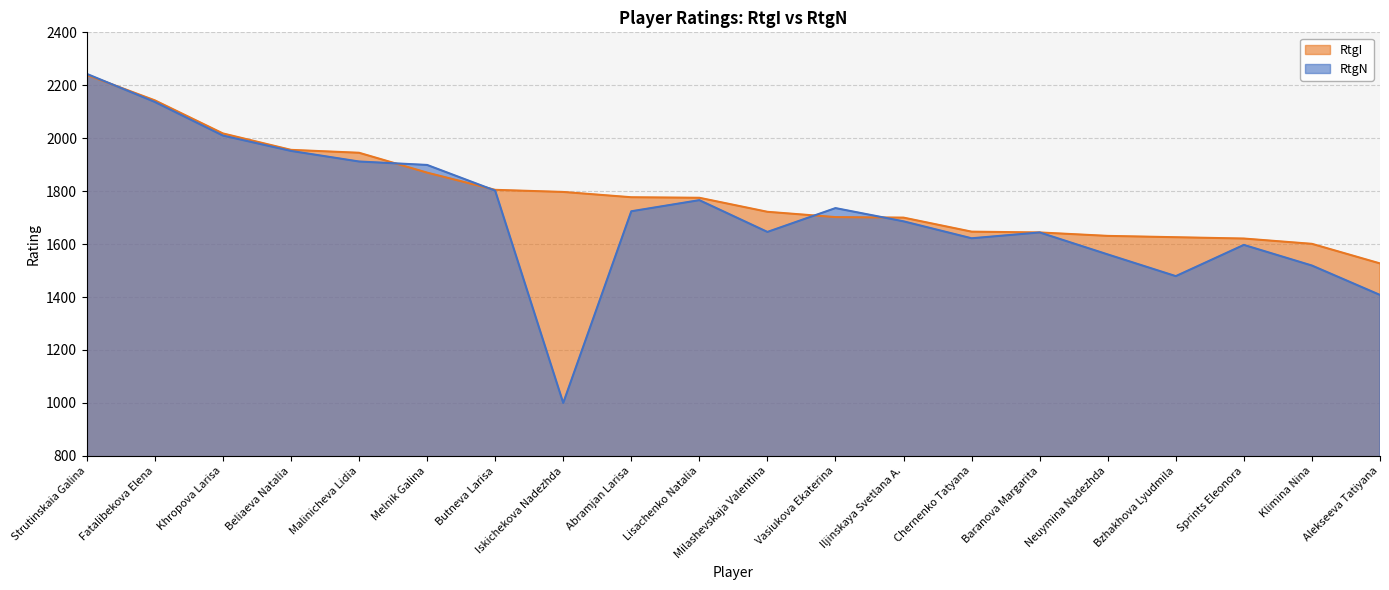

What is the average value of the RtgN series?

1717